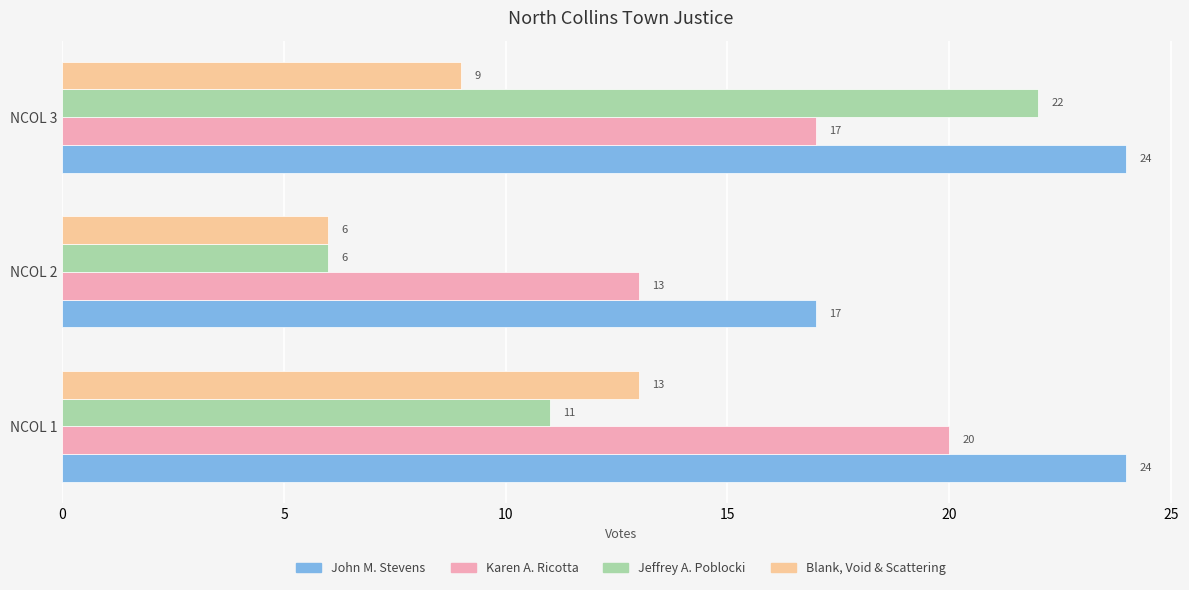

How many Karen A. Ricotta values are between 13 and 20?

3